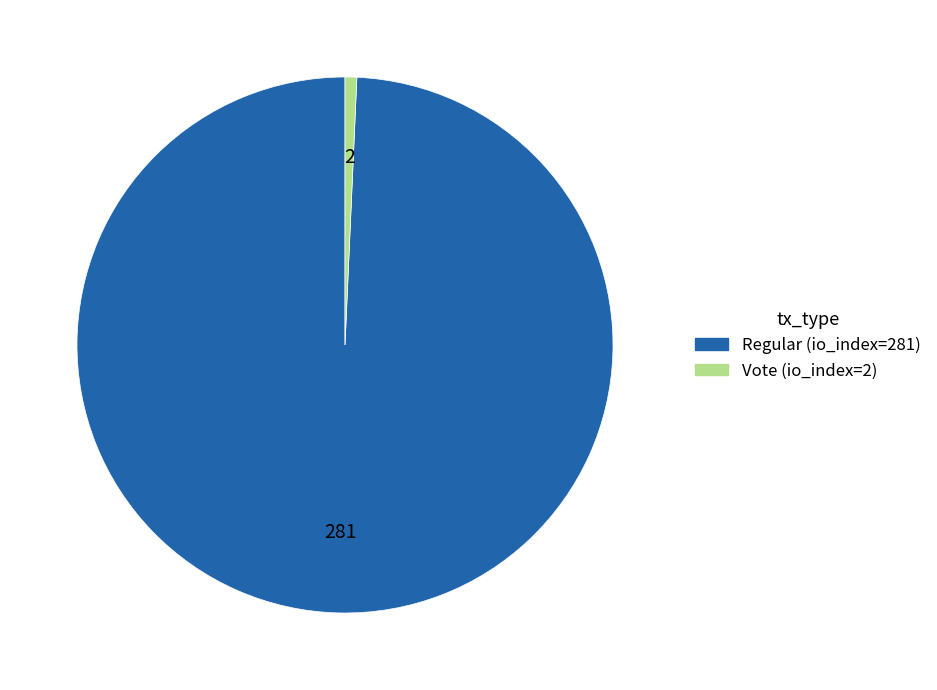

True or false: Regular (io_index=281) accounts for 99% of the total.

True